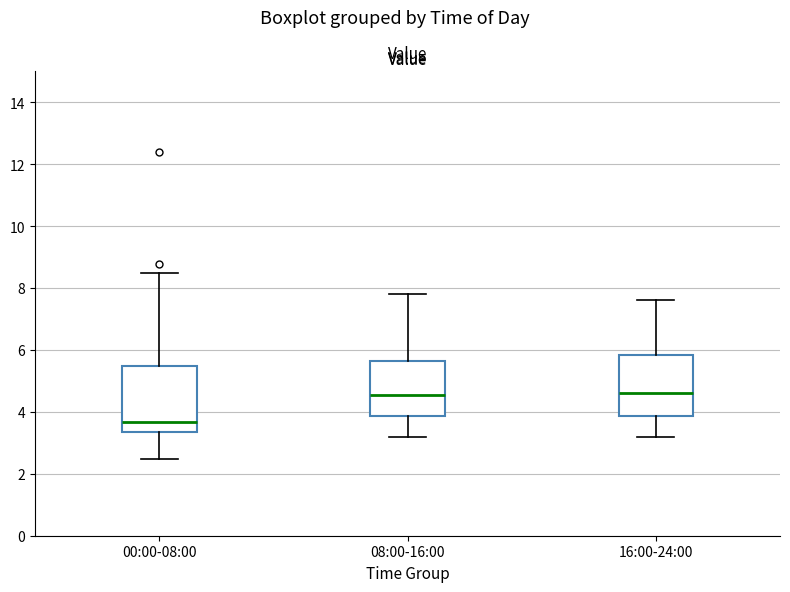

Reading left to right, read every box against the y-axis: the position of its median line, the range the box covers, and the ends of its whiskers. The values are not printed on the chart, so give them approximately, as read against the axis.

00:00-08:00: median 3.6, box 3.4 to 5.4, whiskers 2.4 to 8.4
08:00-16:00: median 4.6, box 3.8 to 5.6, whiskers 3.2 to 7.8
16:00-24:00: median 4.6, box 3.8 to 5.8, whiskers 3.2 to 7.6